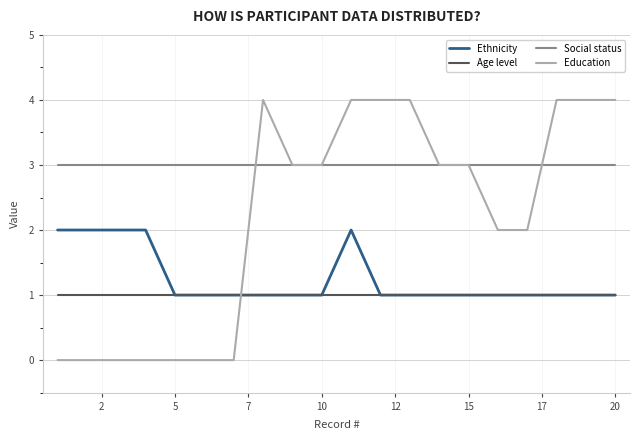

True or false: Ethnicity has more than 0 interior local peaks.

True